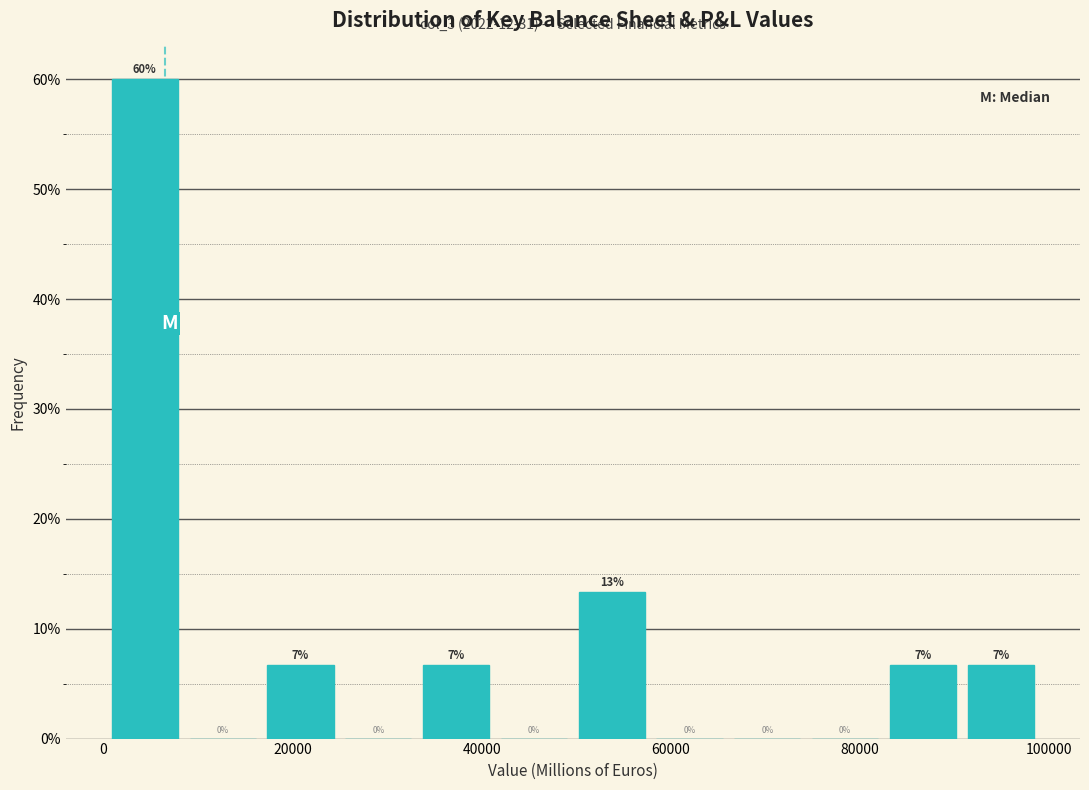

Over which range of the x-axis is the bar tallest?

0 to 8000